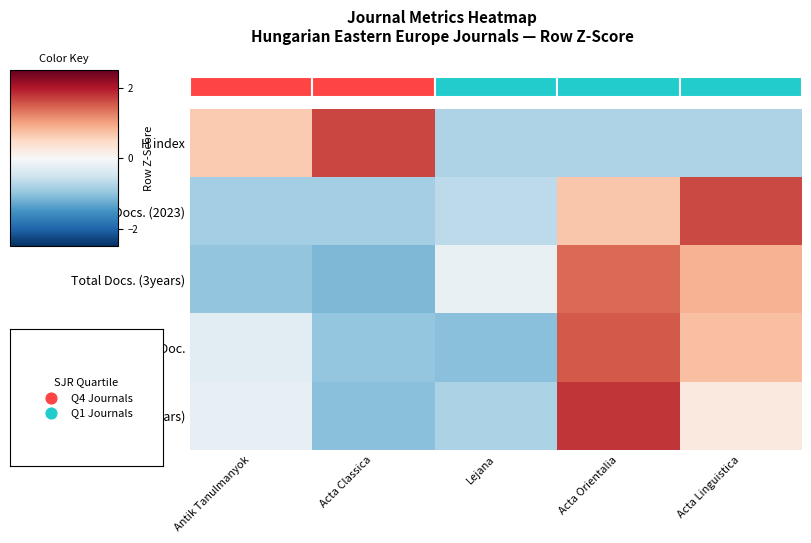

At which category does the chart reach its peak across all series?

Acta Orientalia